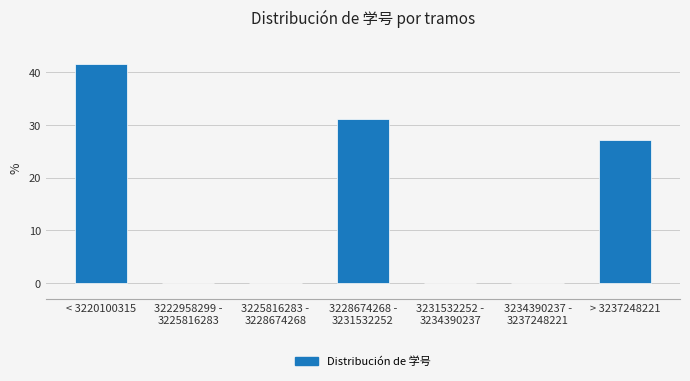

Between < 3220100315 and > 3237248221, which is larger?

< 3220100315